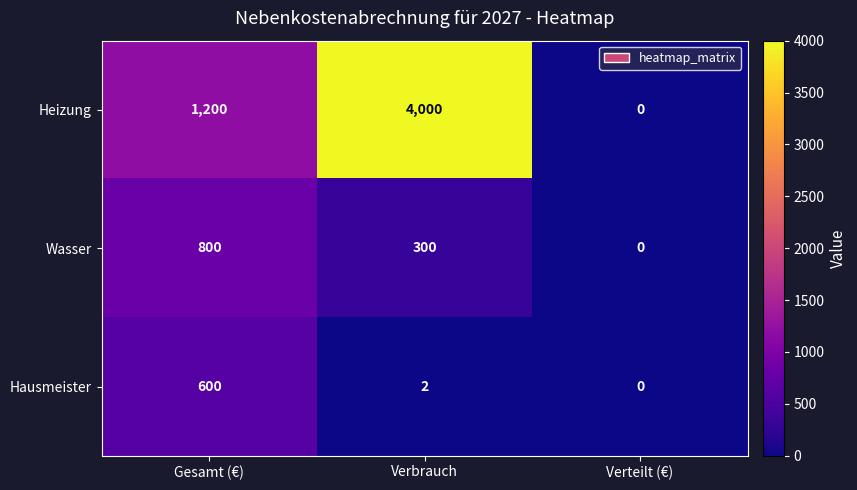

How many positive values does the Hausmeister series have?

2